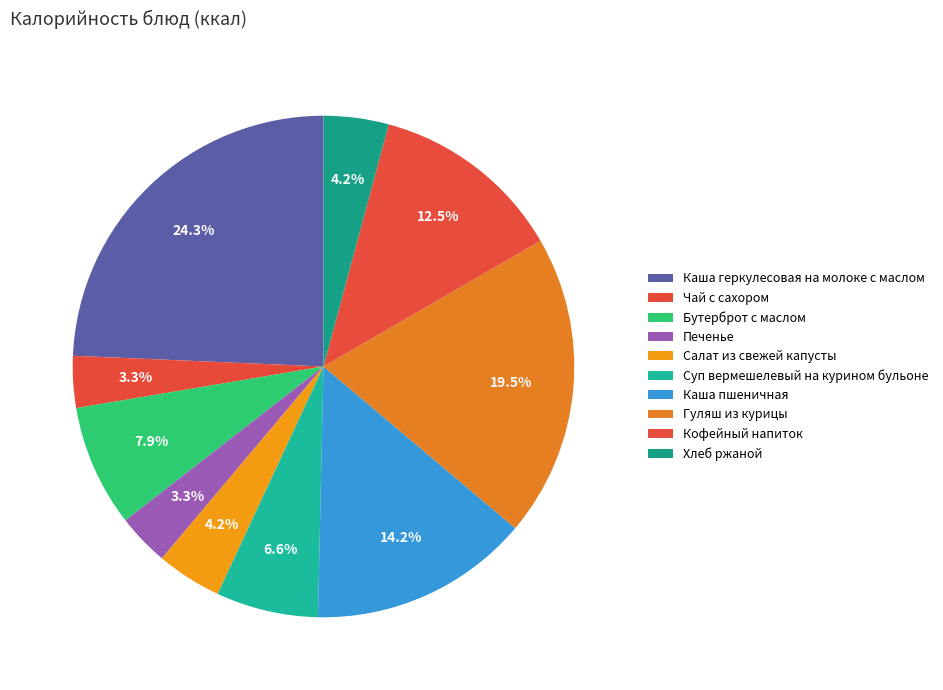

To the nearest percent, what is the combined percentage of Гуляш из курицы and Суп вермешелевый на курином бульоне?

26%